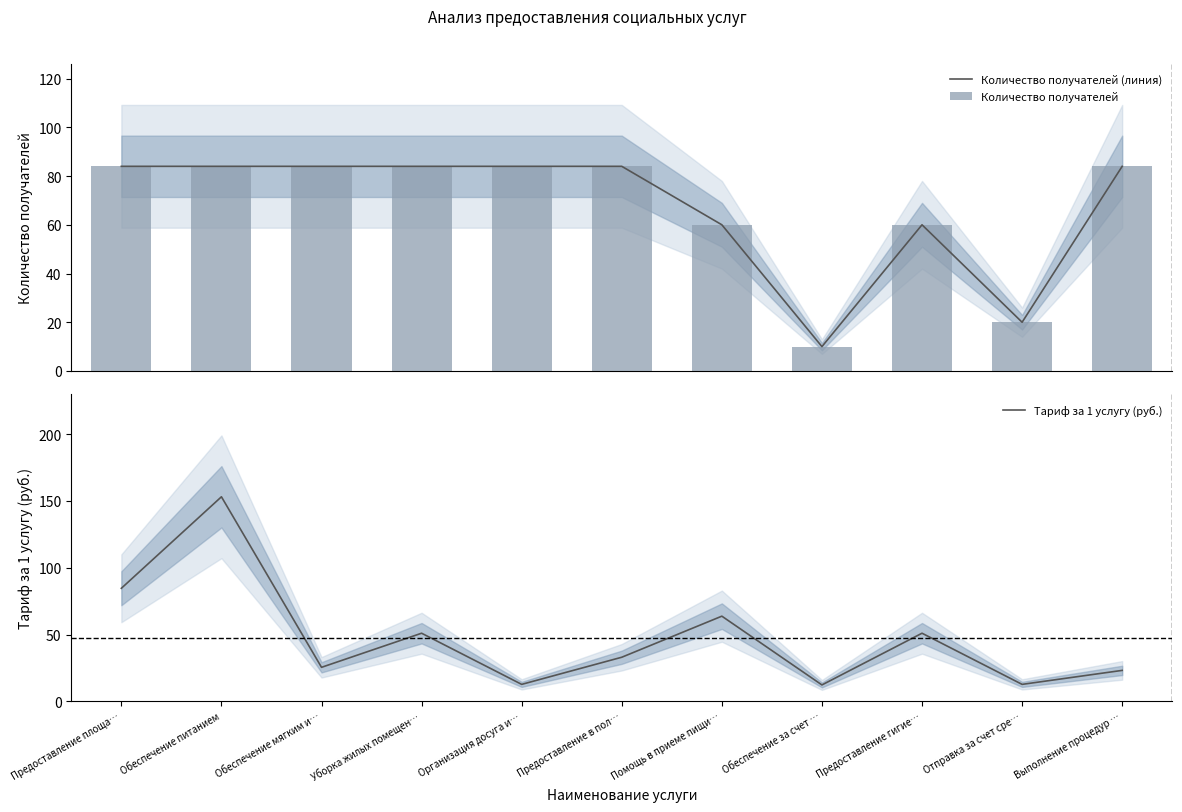

Reading left to right, extract all data points from this chart.

Количество получателей (линия): 84.0	84.0	84.0	84.0	84.0	84.0	60.0	10.0	60.0	20.0	84.0
Количество получателей: 84.0	84.0	84.0	84.0	84.0	84.0	60.0	10.0	60.0	20.0	84.0
Тариф за 1 услугу (руб.): 84.6	153.1	25.5	51.0	12.8	33.1	63.8	12.3	51.0	12.8	23.2